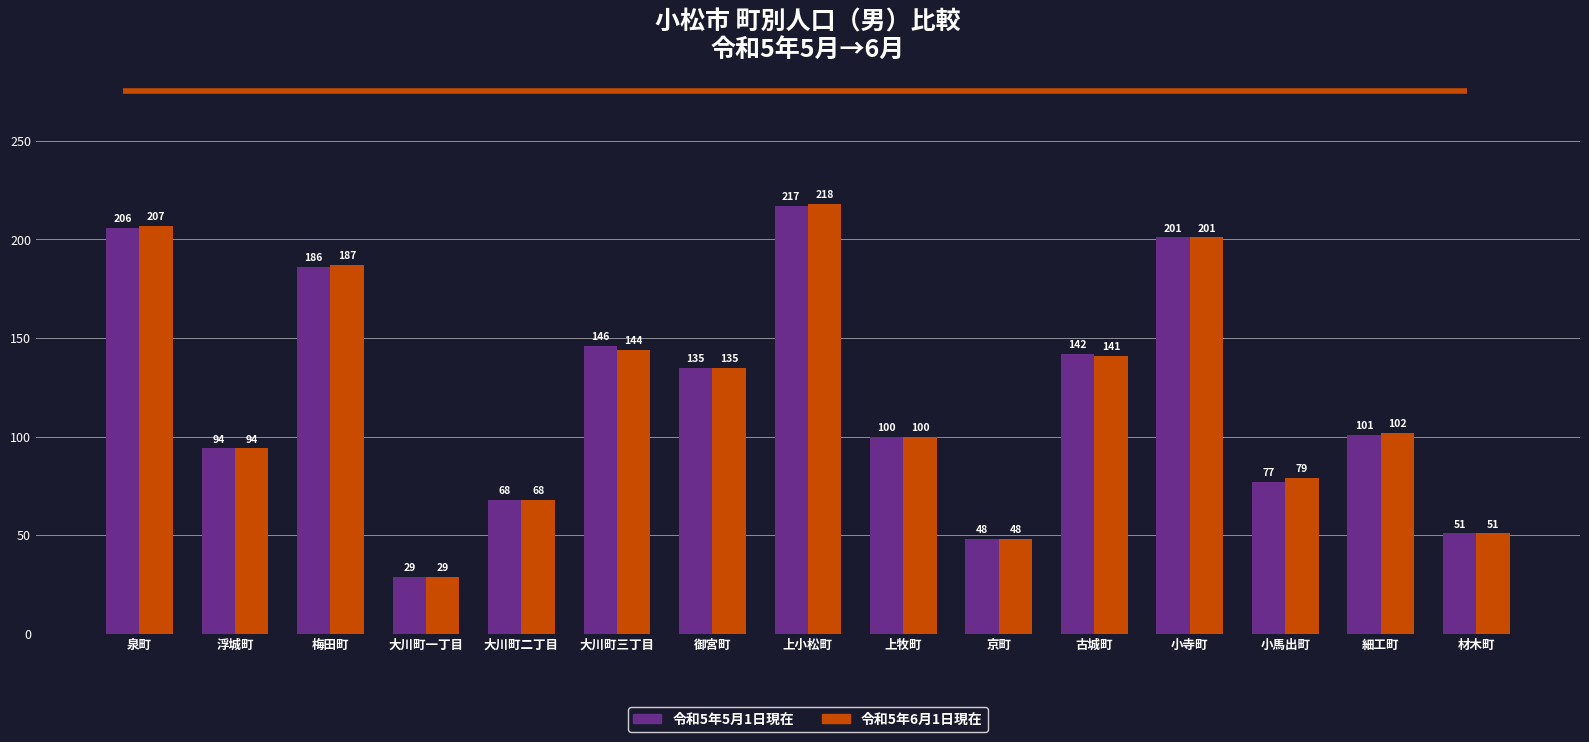

What is the total value across all series at 御宮町?

270